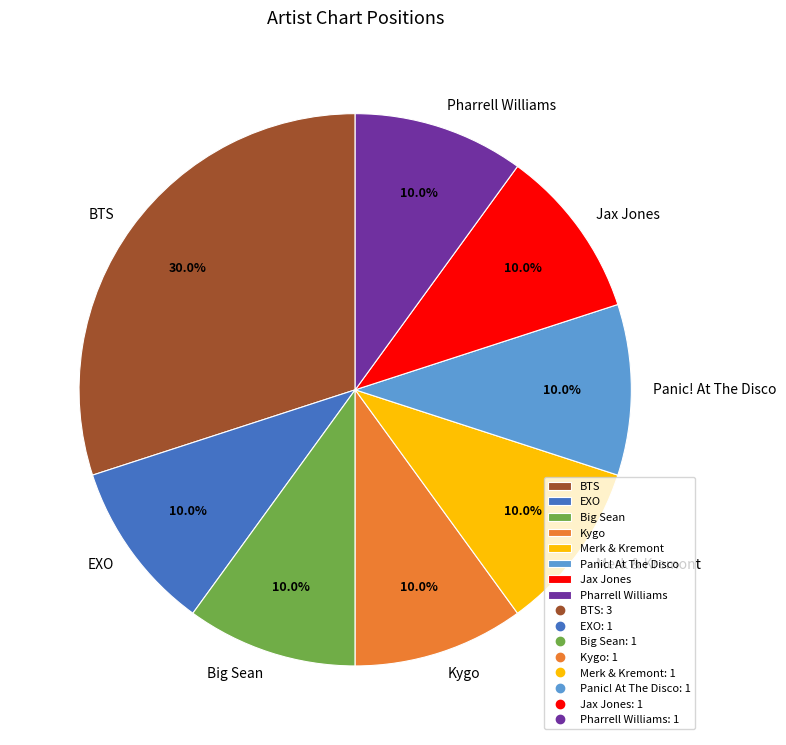

The Pharrell Williams slice represents 1% of the pie. True or false?

False